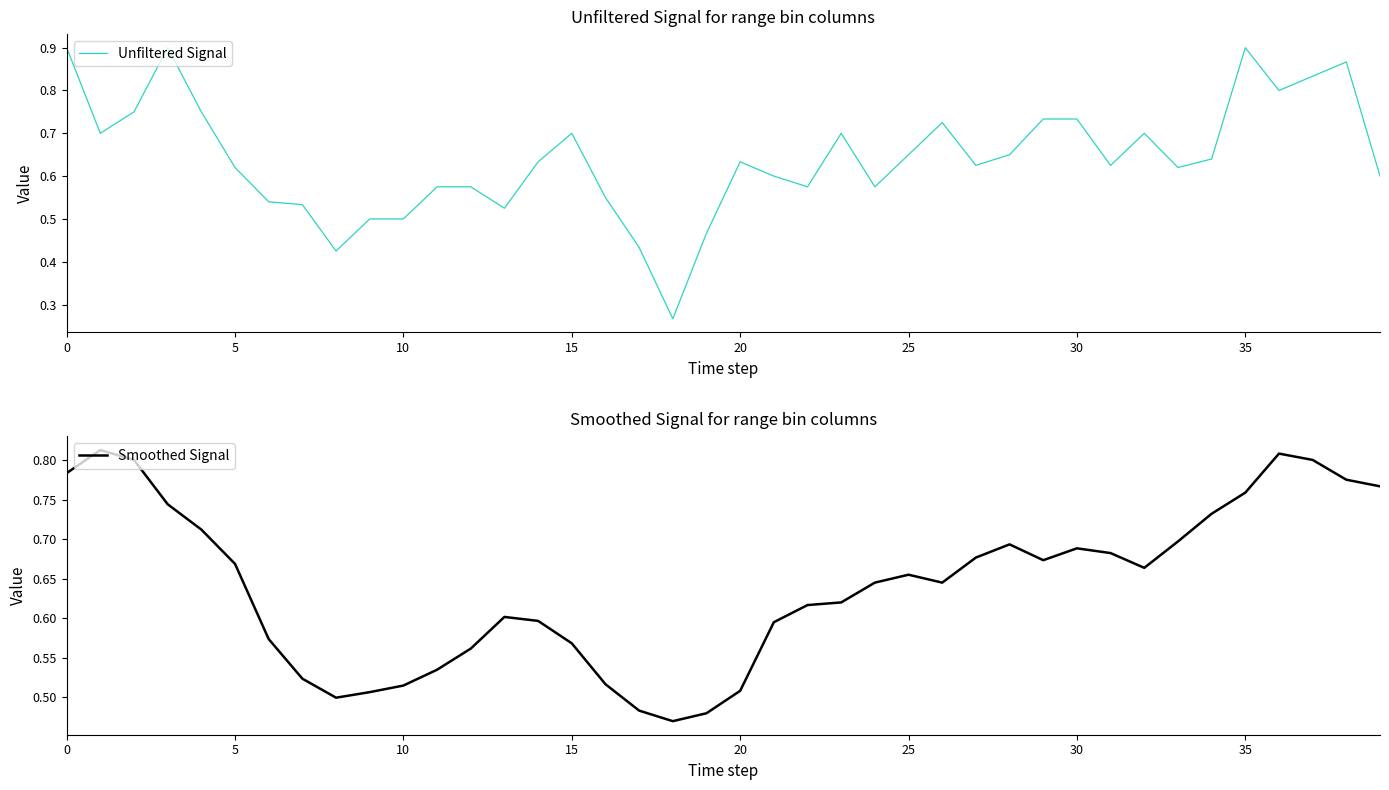

The value of Unfiltered Signal at 22 is 0.9. True or false?

False